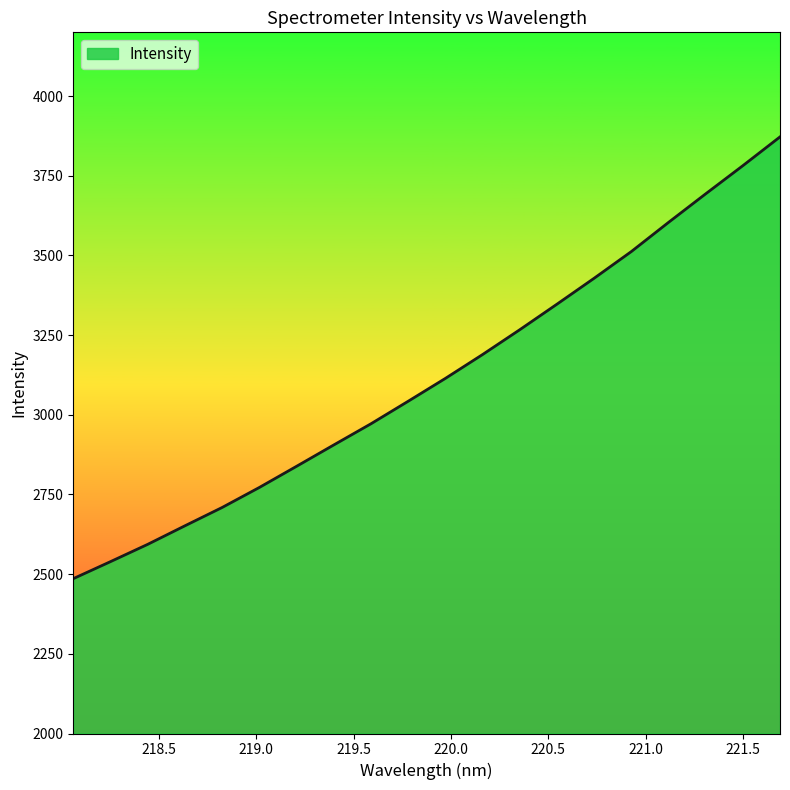

How many values exceed 3114?

10